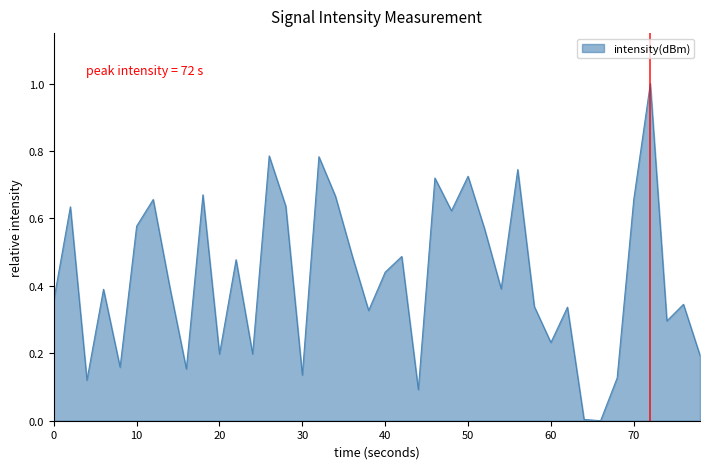

What is the greatest value displayed?

1.0